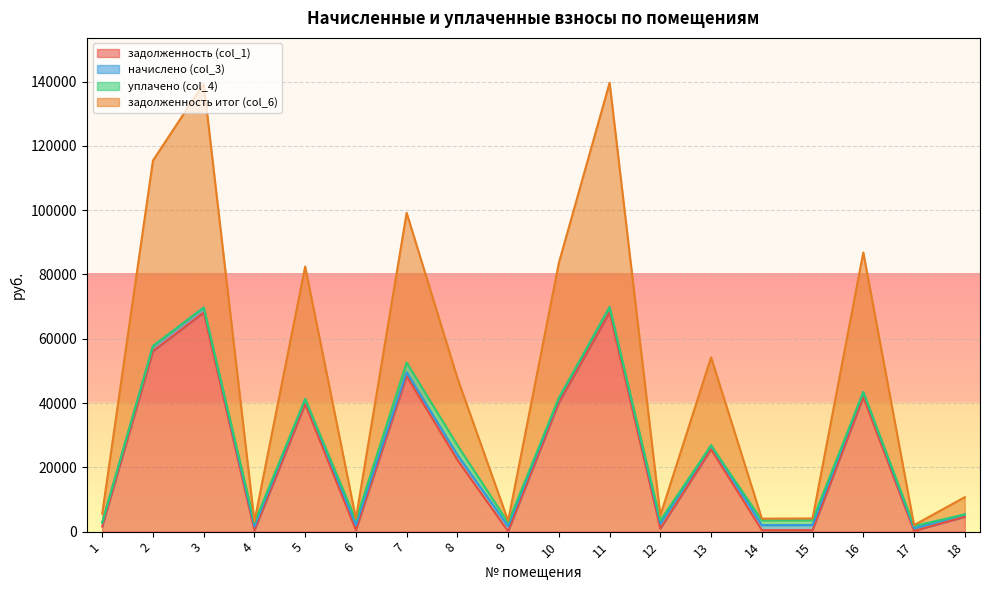

How many interior local peaks does the задолженность (col_1) series have?

6